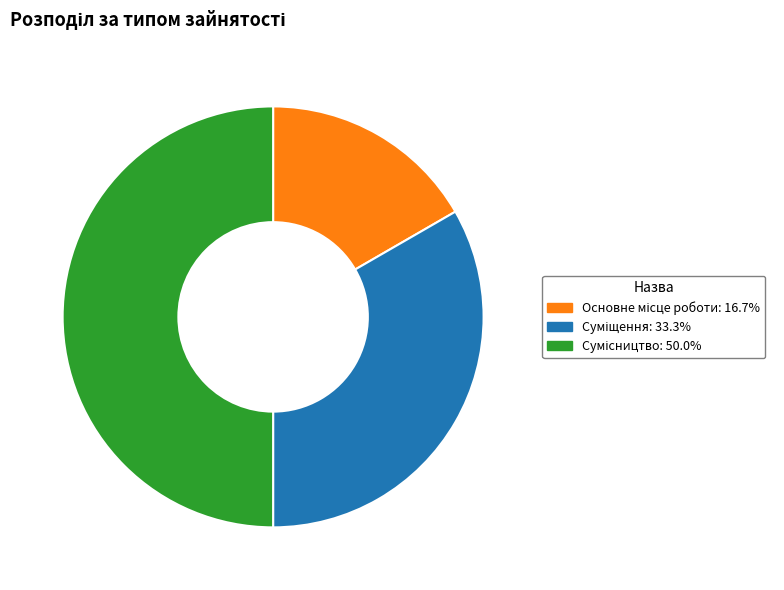

Count the number of slices in the pie.

3